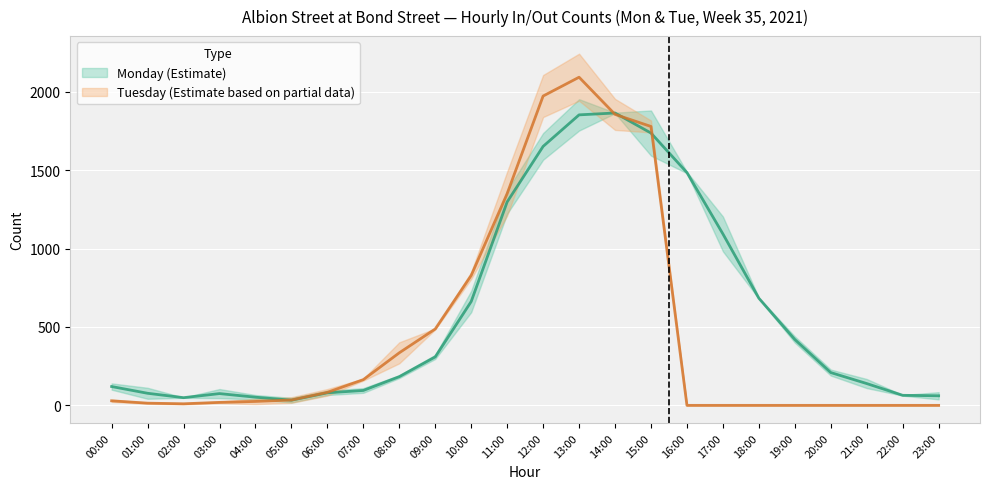

Where is the first local minimum for Monday InCount?

02:00